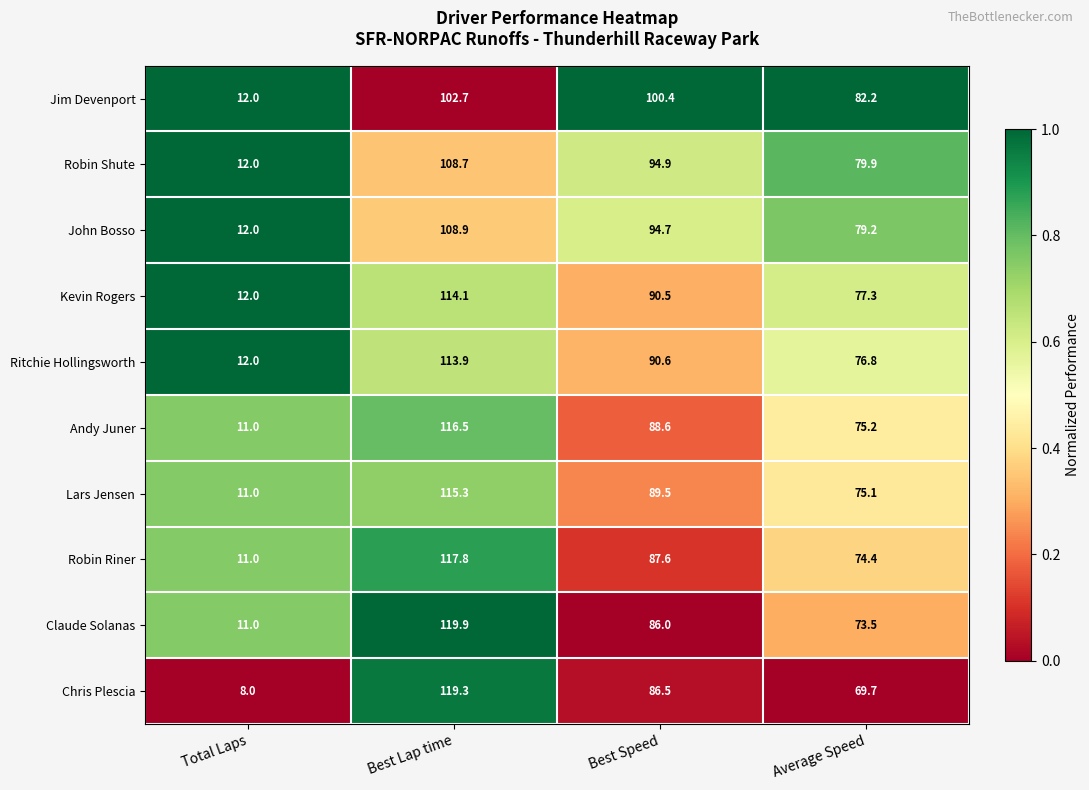

What is the maximum value shown in the chart?

119.9